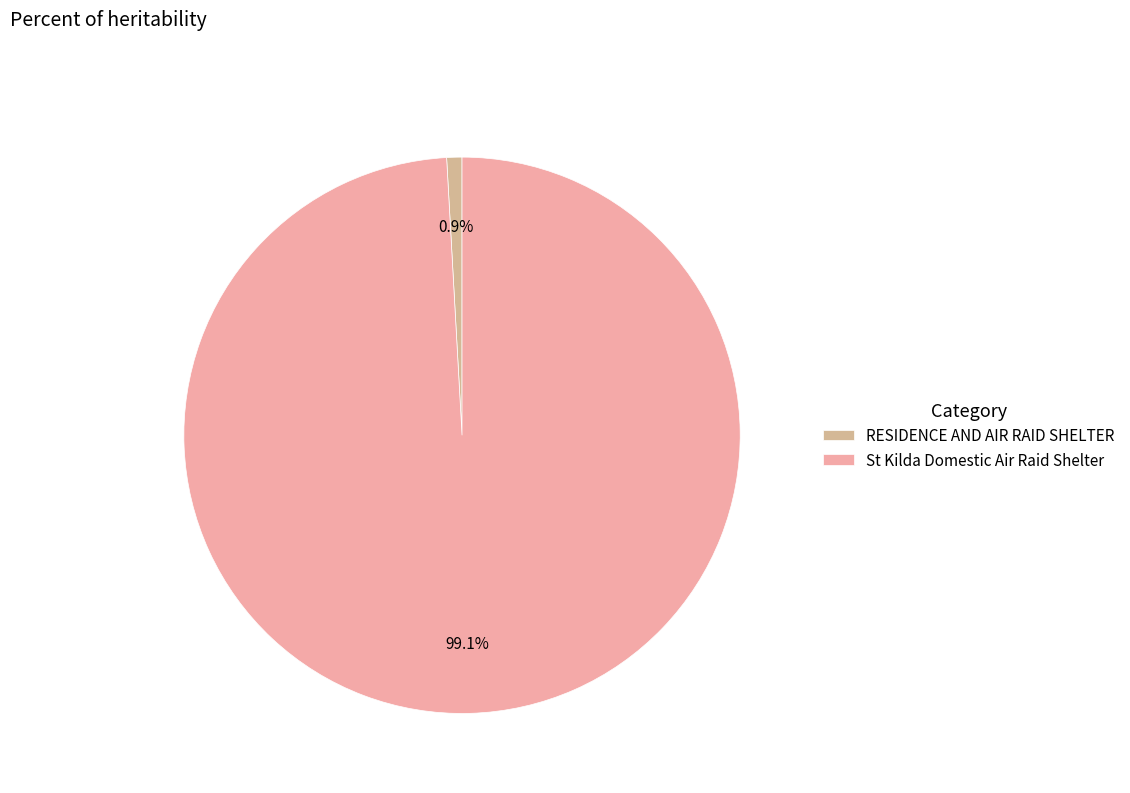

How many segments does this pie chart have?

2